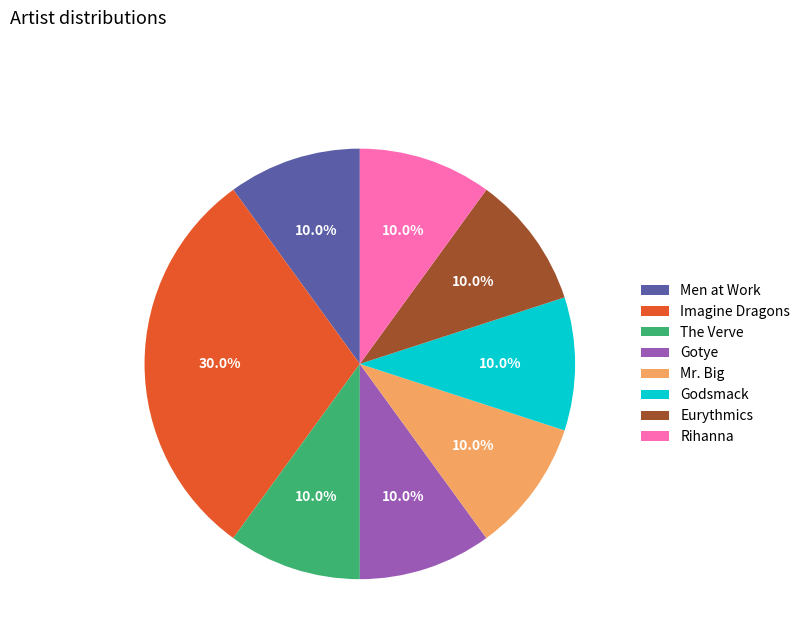

What is the largest slice in the pie chart?

Imagine Dragons